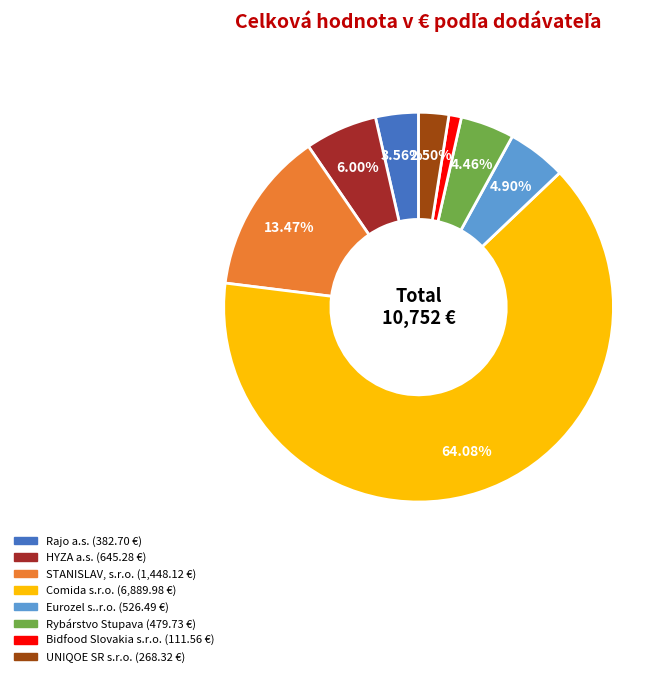

Is there any slice that represents more than half of the pie?

Yes